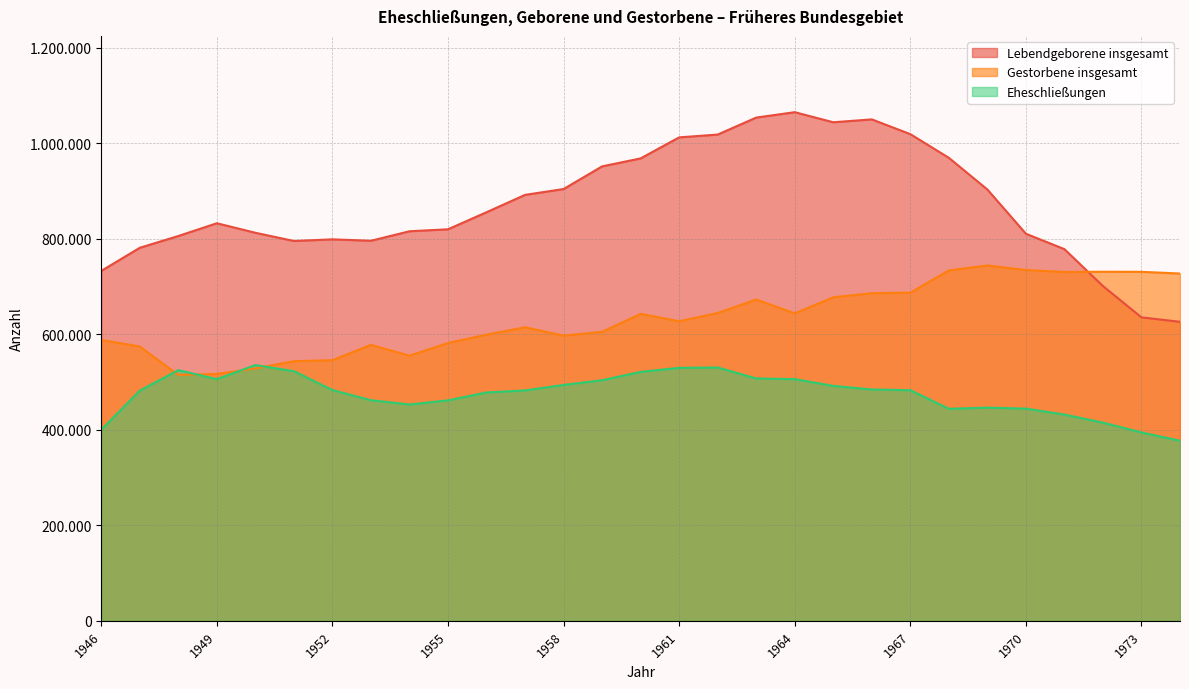

After their last crossing, which series has the higher values: Gestorbene insgesamt or Lebendgeborene insgesamt?

Gestorbene insgesamt